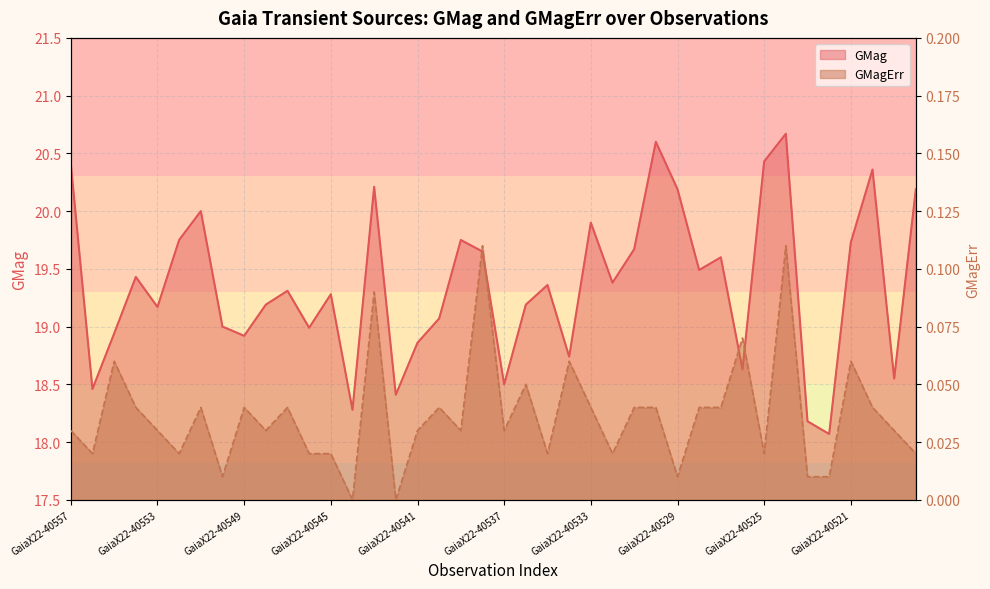

True or false: GMagErr and GMag cross at least once.

False